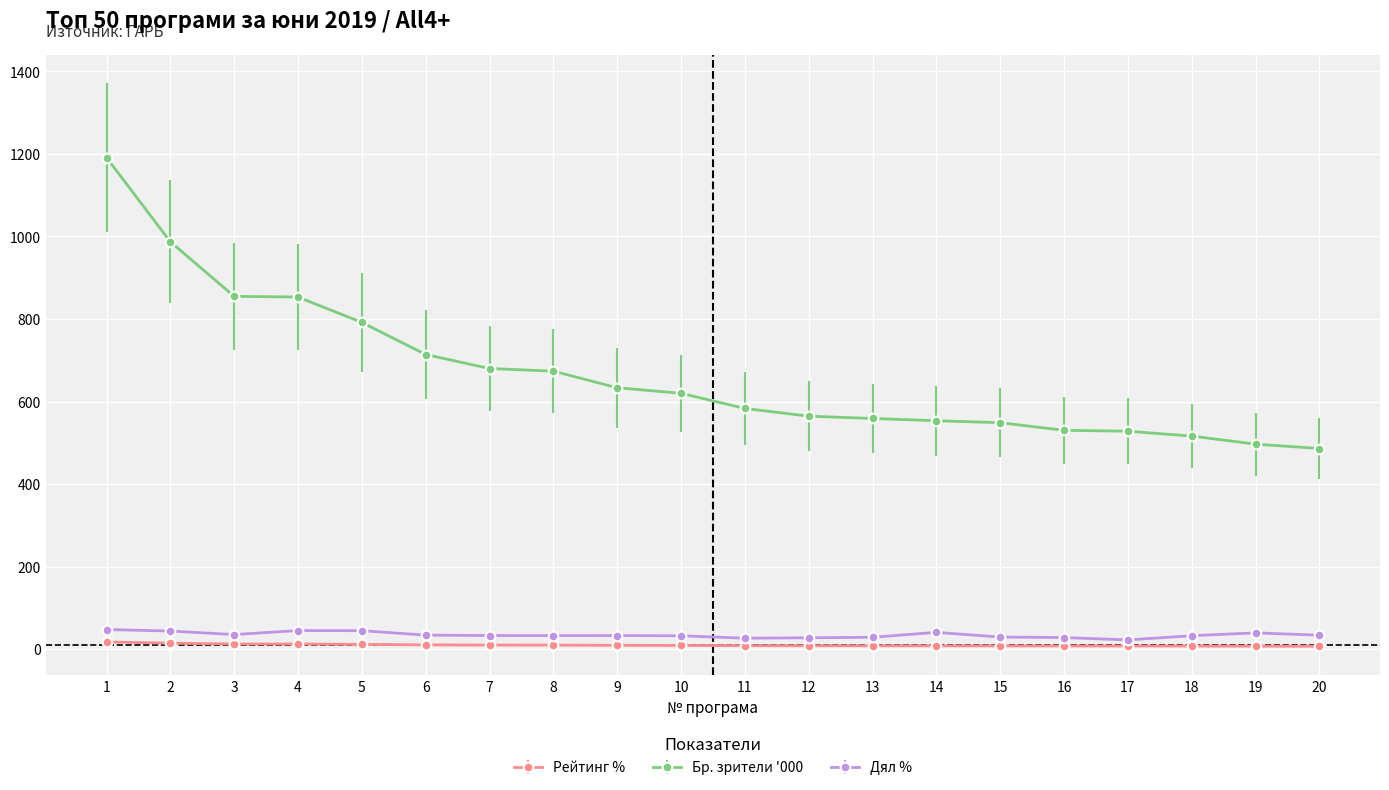

True or false: Дял % has more than 0 points higher than both neighbors.

True